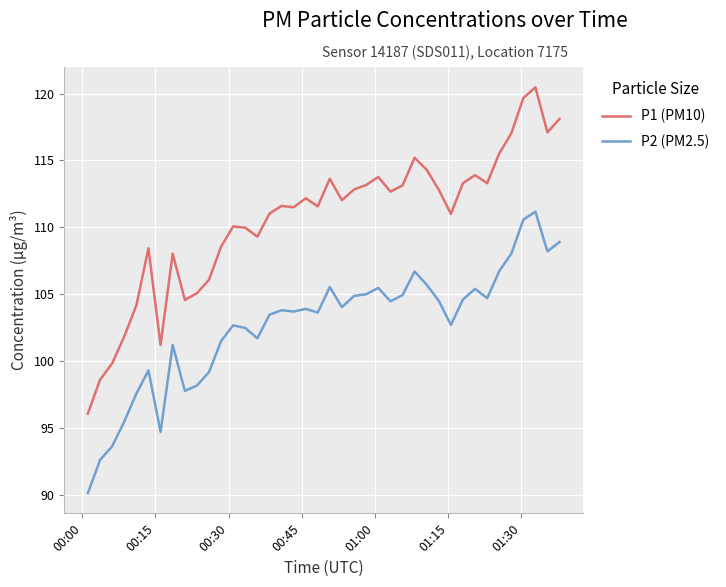

What is the minimum value shown in the chart?

90.1